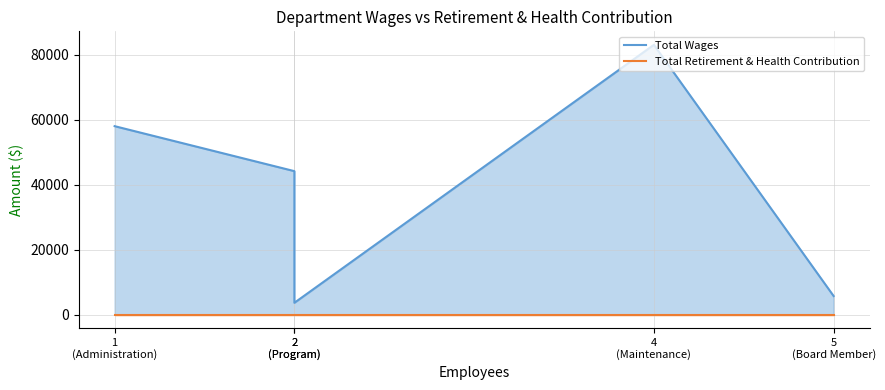

True or false: Total Wages has more than 1 points higher than both neighbors.

False